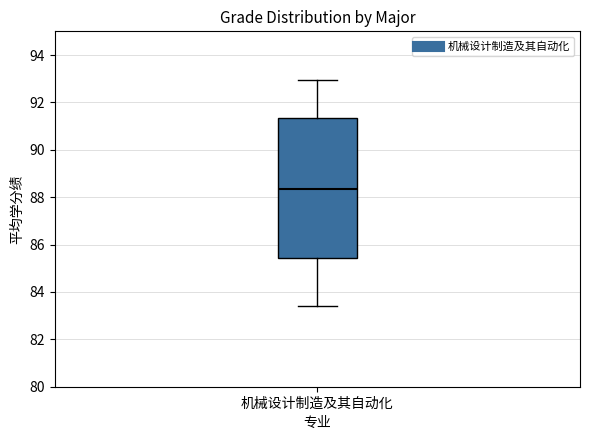

Transcribe this box plot: give where the median line is, the range the box spans, and where the two whiskers end, as read against the y-axis. The values are not printed on the chart, so give them approximately, as read against the axis.

median 88.4, box 85.4 to 91.4, whiskers 83.4 to 93.0